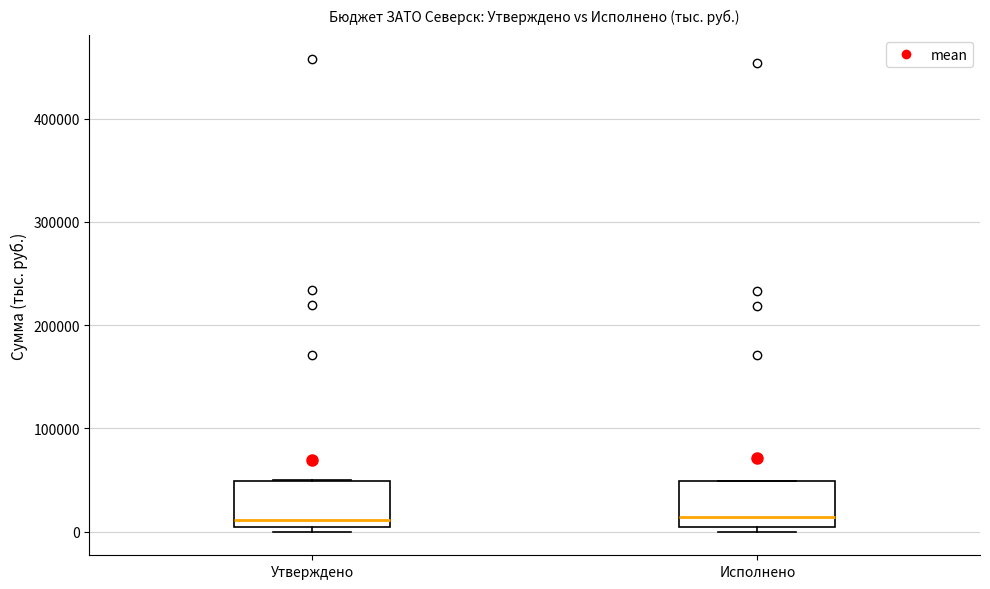

Where is the upper edge of the box for Исполнено on the y-axis? The values are not printed on the chart, so give them approximately, as read against the axis.

50000